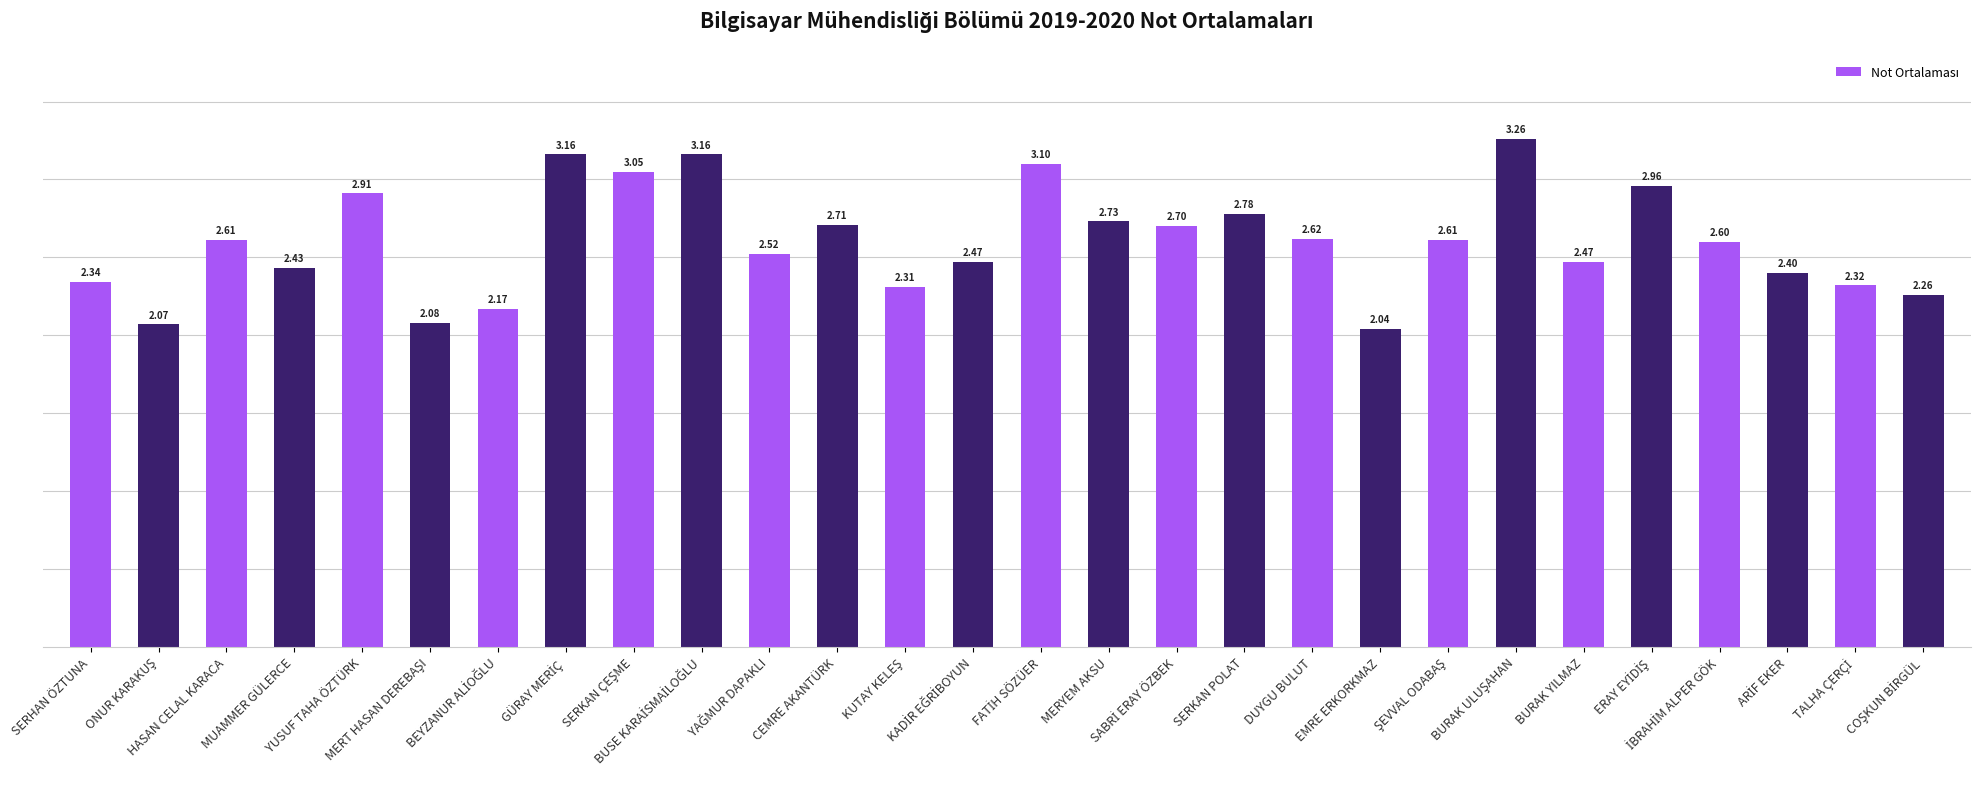

What is the difference between the maximum and minimum values?

1.2